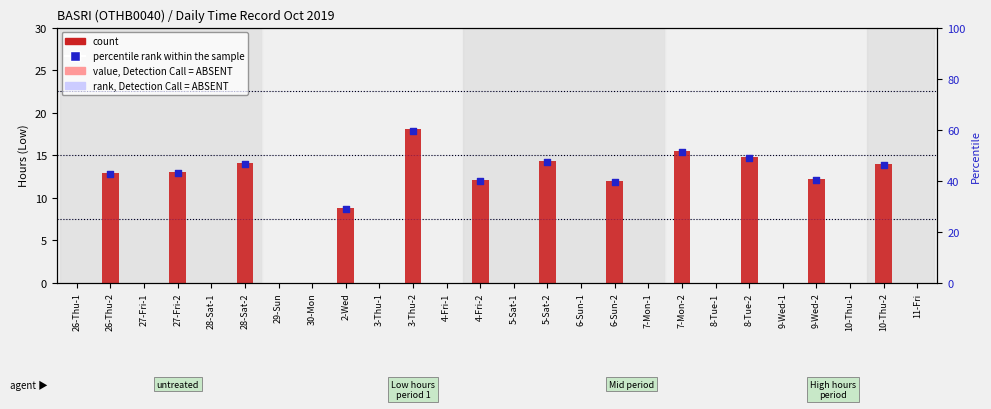

What is the total value across all series at 27-Fri-2?

55.9